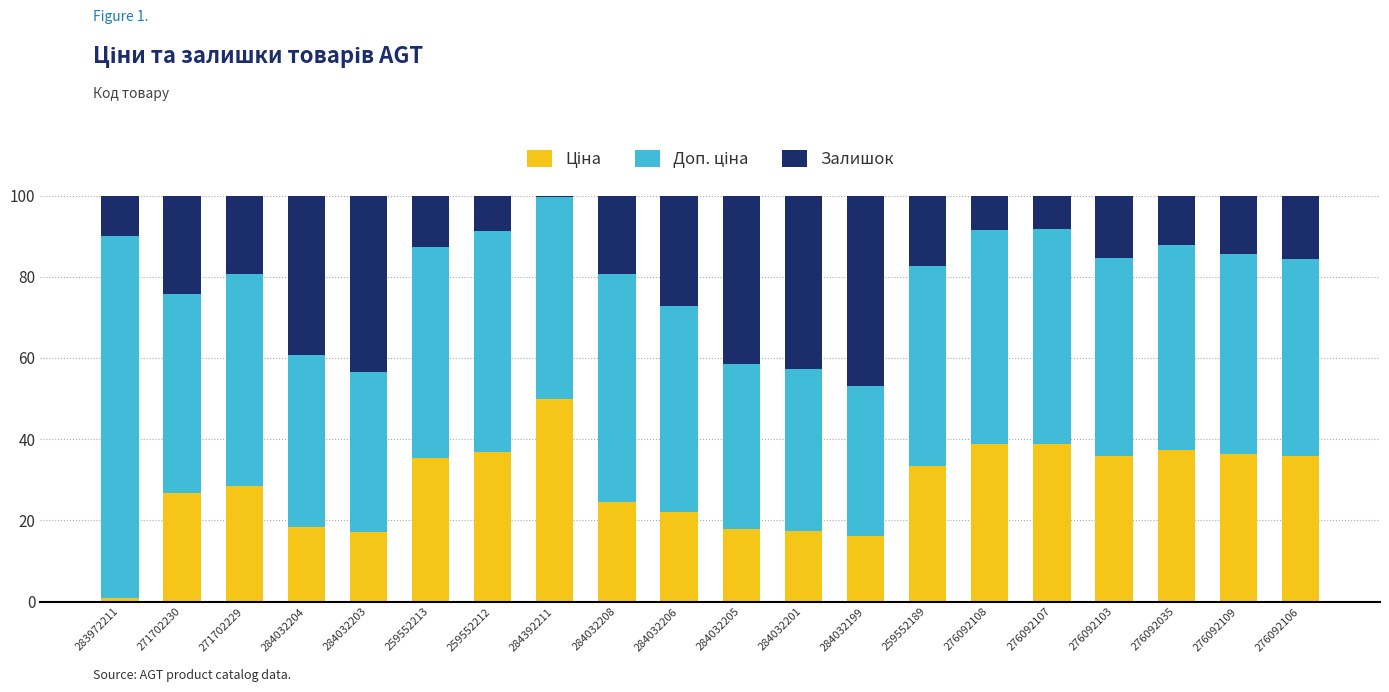

What is the total value across all series at 276092109?

100.0